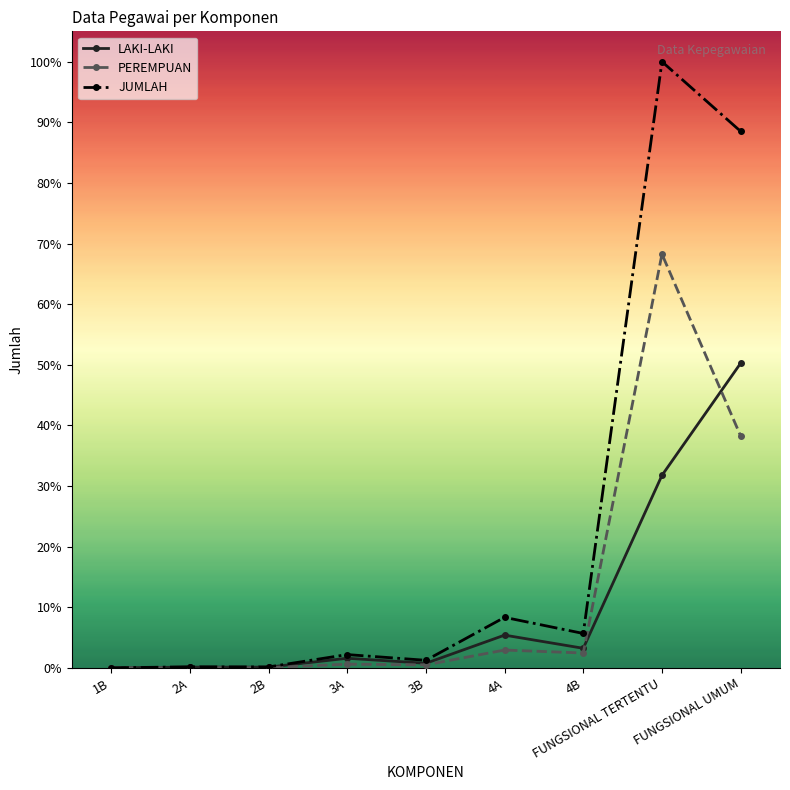

Which category has the highest value in the PEREMPUAN series?

FUNGSIONAL TERTENTU